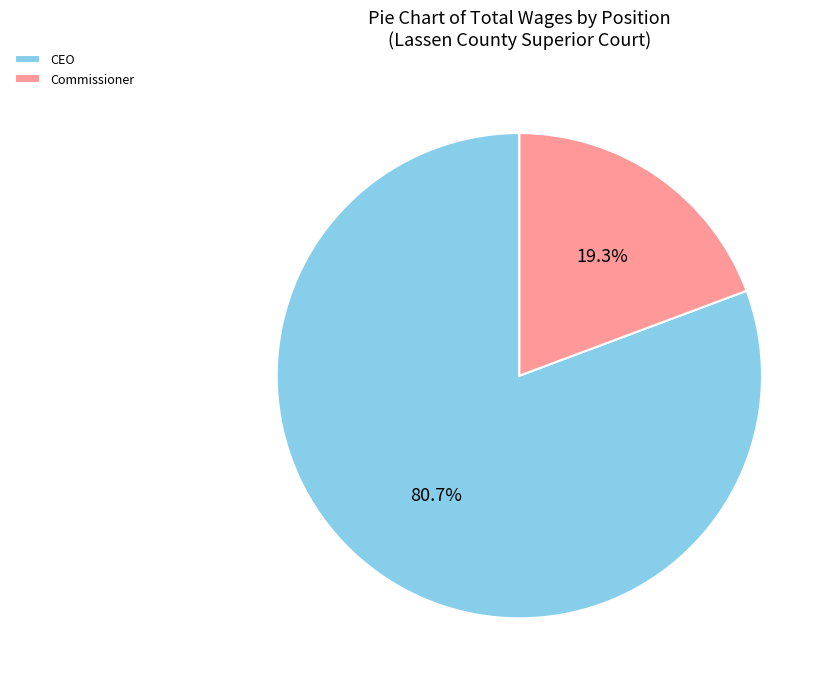

To the nearest percent, what is the difference between the Commissioner and CEO slice percentages?

61%